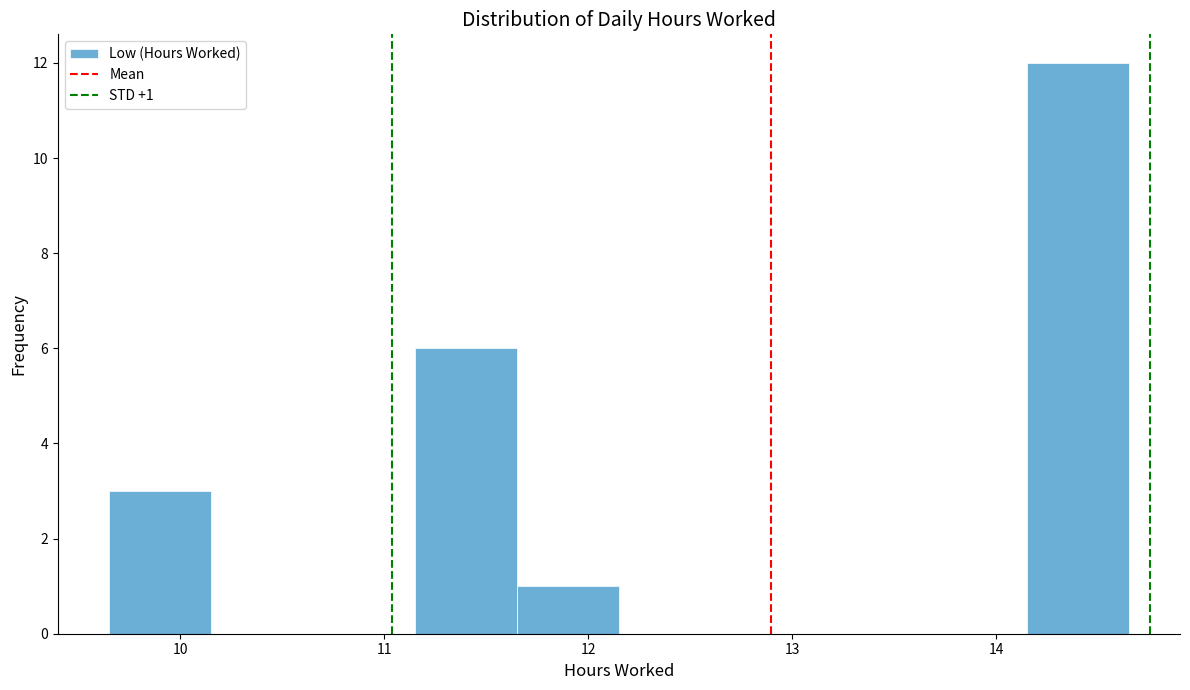

Over which range of the x-axis is the bar tallest?

14.15 to 14.65